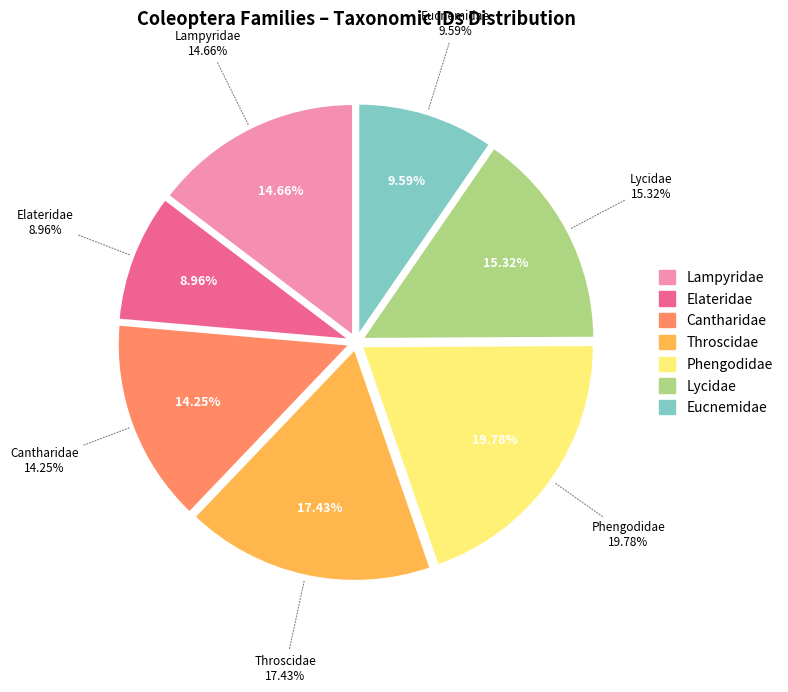

Is there any slice that represents more than half of the pie?

No